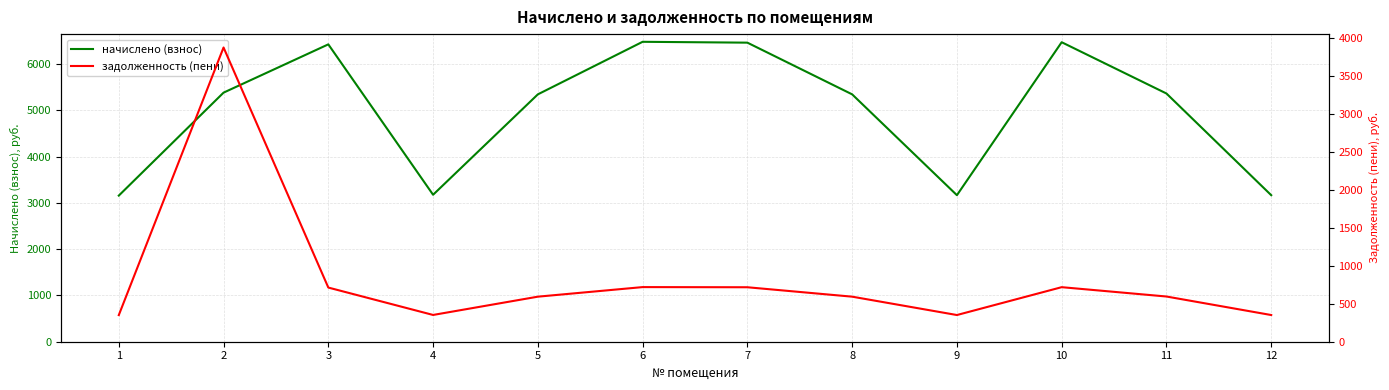

At which label does задолженность (пени) first exceed 596?

2